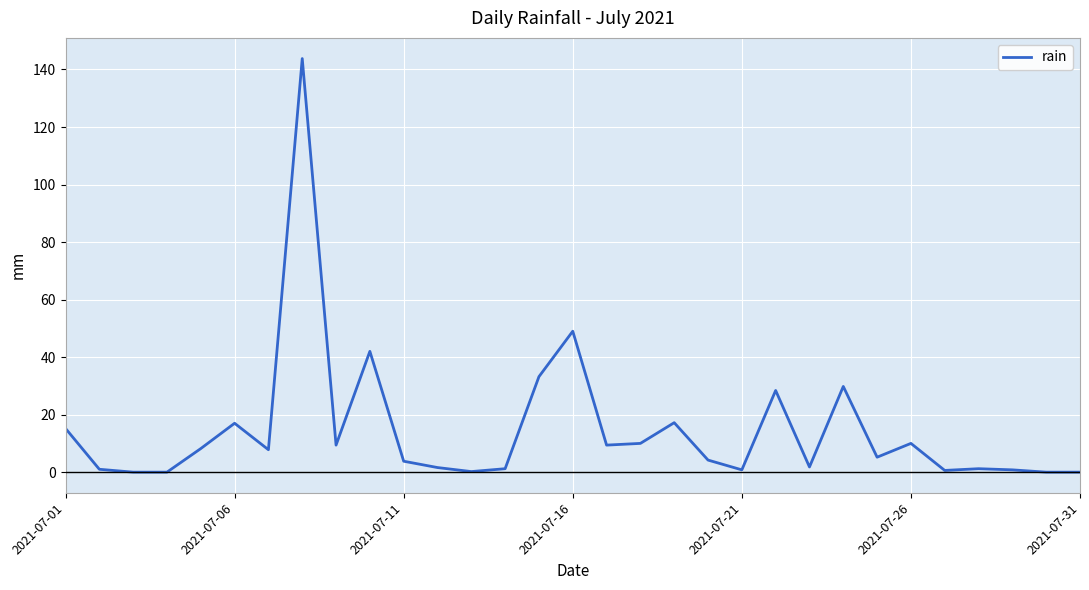

What is the difference between the maximum and minimum values?

143.8